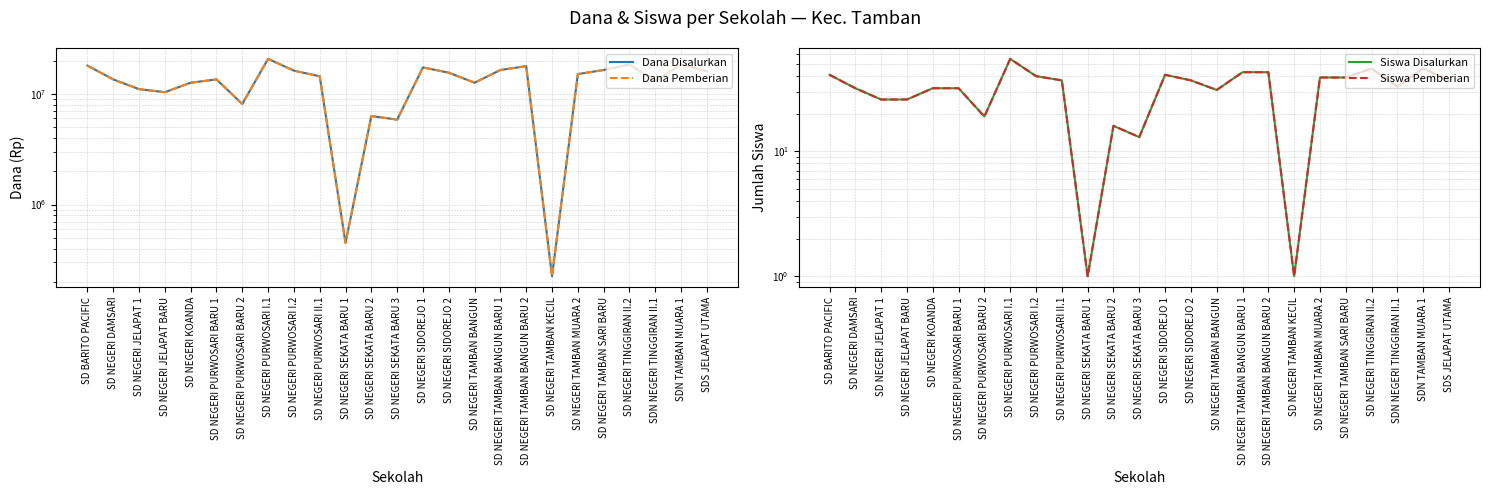

Reading right to left, transcribe all the data shown in this chart.

Dana Disalurkan: SDS JELAPAT UTAMA=15975000	SDN TAMBAN MUARA 1=18450000	SDN NEGERI TINGGIRAN II.1=13050000	SD NEGERI TINGGIRAN II.2=18450000	SD NEGERI TAMBAN SARI BARU=16425000	SD NEGERI TAMBAN MUARA 2=15075000	SD NEGERI TAMBAN KECIL=225000	SD NEGERI TAMBAN BANGUN BARU 2=17775000	SD NEGERI TAMBAN BANGUN BARU 1=16425000	SD NEGERI TAMBAN BANGUN=12600000	SD NEGERI SIDOREJO 2=15525000	SD NEGERI SIDOREJO 1=17325000	SD NEGERI SEKATA BARU 3=5850000	SD NEGERI SEKATA BARU 2=6300000	SD NEGERI SEKATA BARU 1=450000	SD NEGERI PURWOSARI II.1=14400000	SD NEGERI PURWOSARI I.2=16200000	SD NEGERI PURWOSARI I.1=20700000	SD NEGERI PURWOSARI BARU 2=8100000	SD NEGERI PURWOSARI BARU 1=13500000	SD NEGERI KOANDA=12600000	SD NEGERI JELAPAT BARU=10350000	SD NEGERI JELAPAT 1=11025000	SD NEGERI DAMSARI=13500000	SD BARITO PACIFIC=18000000
Dana Pemberian: SDS JELAPAT UTAMA=15975000	SDN TAMBAN MUARA 1=18450000	SDN NEGERI TINGGIRAN II.1=13050000	SD NEGERI TINGGIRAN II.2=18450000	SD NEGERI TAMBAN SARI BARU=16425000	SD NEGERI TAMBAN MUARA 2=15075000	SD NEGERI TAMBAN KECIL=225000	SD NEGERI TAMBAN BANGUN BARU 2=17775000	SD NEGERI TAMBAN BANGUN BARU 1=16425000	SD NEGERI TAMBAN BANGUN=12600000	SD NEGERI SIDOREJO 2=15525000	SD NEGERI SIDOREJO 1=17325000	SD NEGERI SEKATA BARU 3=5850000	SD NEGERI SEKATA BARU 2=6300000	SD NEGERI SEKATA BARU 1=450000	SD NEGERI PURWOSARI II.1=14400000	SD NEGERI PURWOSARI I.2=16200000	SD NEGERI PURWOSARI I.1=20700000	SD NEGERI PURWOSARI BARU 2=8100000	SD NEGERI PURWOSARI BARU 1=13500000	SD NEGERI KOANDA=12600000	SD NEGERI JELAPAT BARU=10350000	SD NEGERI JELAPAT 1=11025000	SD NEGERI DAMSARI=13500000	SD BARITO PACIFIC=18000000
Siswa Disalurkan: SDS JELAPAT UTAMA=37	SDN TAMBAN MUARA 1=46	SDN NEGERI TINGGIRAN II.1=33	SD NEGERI TINGGIRAN II.2=46	SD NEGERI TAMBAN SARI BARU=39	SD NEGERI TAMBAN MUARA 2=39	SD NEGERI TAMBAN KECIL=1	SD NEGERI TAMBAN BANGUN BARU 2=43	SD NEGERI TAMBAN BANGUN BARU 1=43	SD NEGERI TAMBAN BANGUN=31	SD NEGERI SIDOREJO 2=37	SD NEGERI SIDOREJO 1=41	SD NEGERI SEKATA BARU 3=13	SD NEGERI SEKATA BARU 2=16	SD NEGERI SEKATA BARU 1=1	SD NEGERI PURWOSARI II.1=37	SD NEGERI PURWOSARI I.2=40	SD NEGERI PURWOSARI I.1=55	SD NEGERI PURWOSARI BARU 2=19	SD NEGERI PURWOSARI BARU 1=32	SD NEGERI KOANDA=32	SD NEGERI JELAPAT BARU=26	SD NEGERI JELAPAT 1=26	SD NEGERI DAMSARI=32	SD BARITO PACIFIC=41
Siswa Pemberian: SDS JELAPAT UTAMA=37	SDN TAMBAN MUARA 1=46	SDN NEGERI TINGGIRAN II.1=33	SD NEGERI TINGGIRAN II.2=46	SD NEGERI TAMBAN SARI BARU=39	SD NEGERI TAMBAN MUARA 2=39	SD NEGERI TAMBAN KECIL=1	SD NEGERI TAMBAN BANGUN BARU 2=43	SD NEGERI TAMBAN BANGUN BARU 1=43	SD NEGERI TAMBAN BANGUN=31	SD NEGERI SIDOREJO 2=37	SD NEGERI SIDOREJO 1=41	SD NEGERI SEKATA BARU 3=13	SD NEGERI SEKATA BARU 2=16	SD NEGERI SEKATA BARU 1=1	SD NEGERI PURWOSARI II.1=37	SD NEGERI PURWOSARI I.2=40	SD NEGERI PURWOSARI I.1=55	SD NEGERI PURWOSARI BARU 2=19	SD NEGERI PURWOSARI BARU 1=32	SD NEGERI KOANDA=32	SD NEGERI JELAPAT BARU=26	SD NEGERI JELAPAT 1=26	SD NEGERI DAMSARI=32	SD BARITO PACIFIC=41